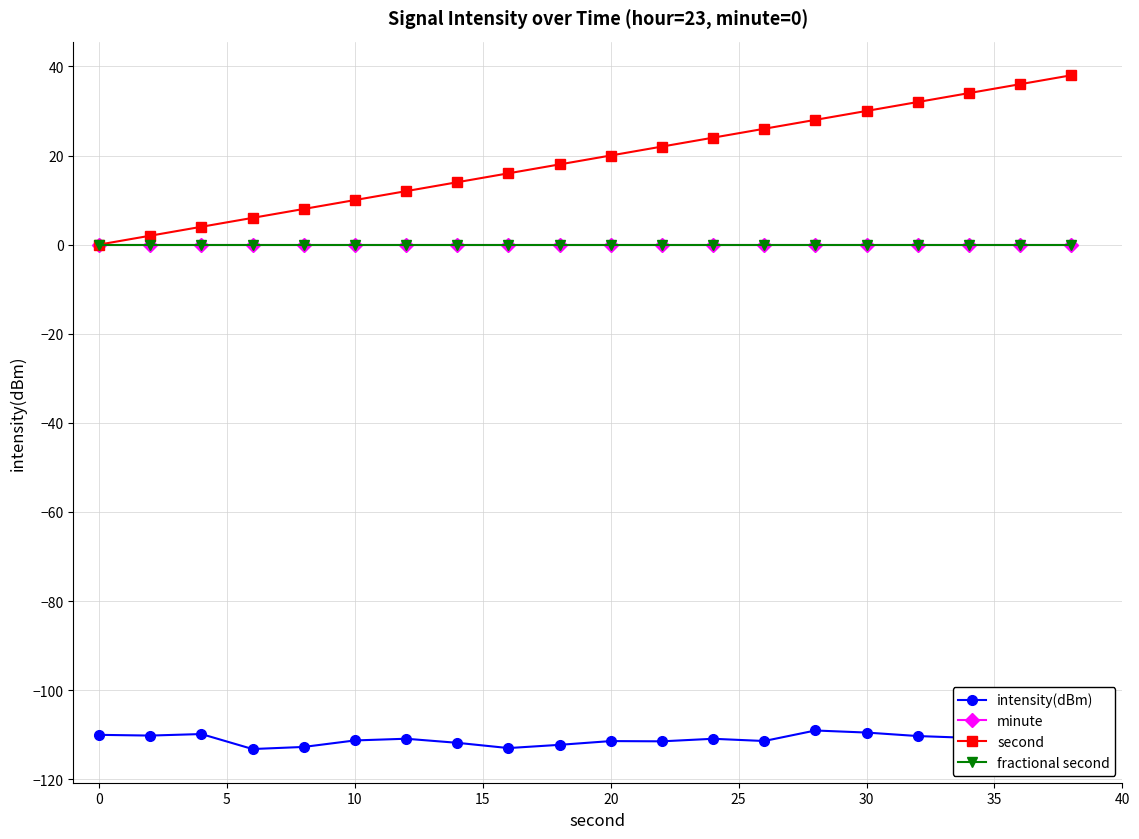

What is the minimum value for intensity(dBm)?

-113.2